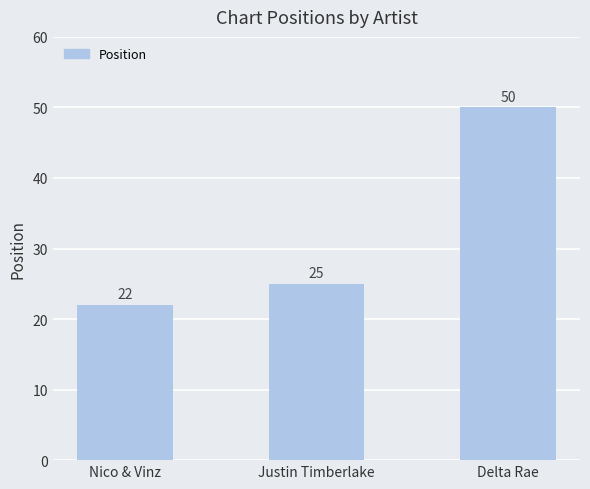

What is the change in value from Justin Timberlake to Delta Rae?

+25